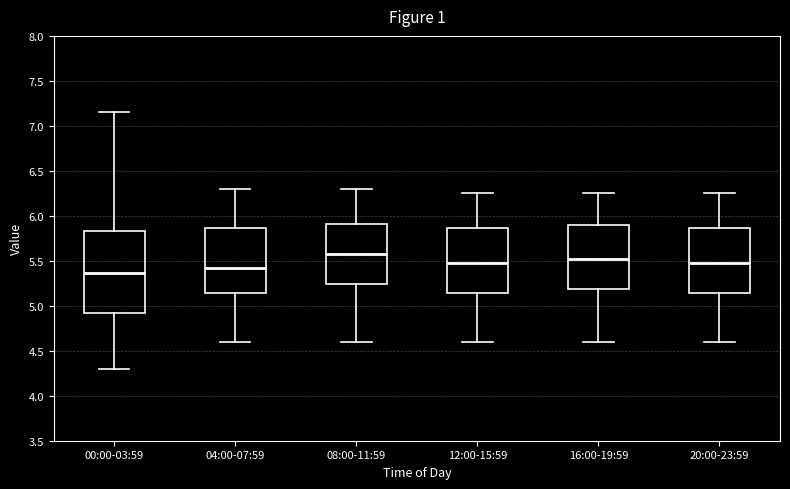

Which box is the tallest, from its lower edge to its upper edge?

00:00-03:59